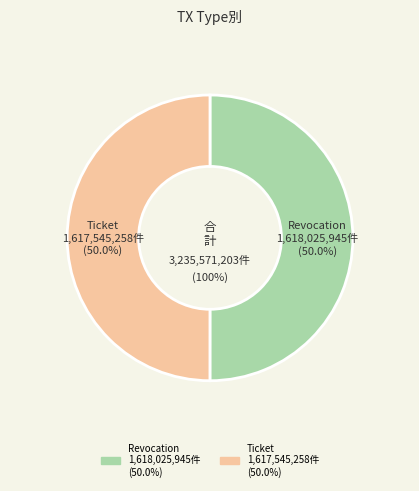

To the nearest percent, what is the combined percentage of Revocation and Ticket?

100%